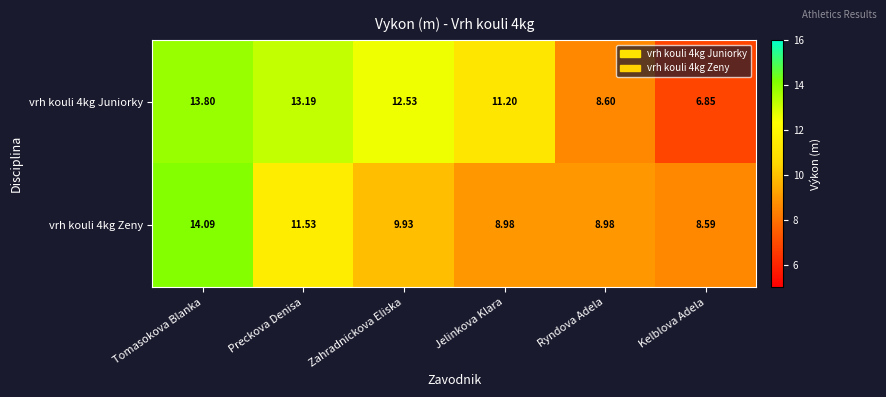

Which series has the largest total across all categories?

vrh kouli 4kg Juniorky